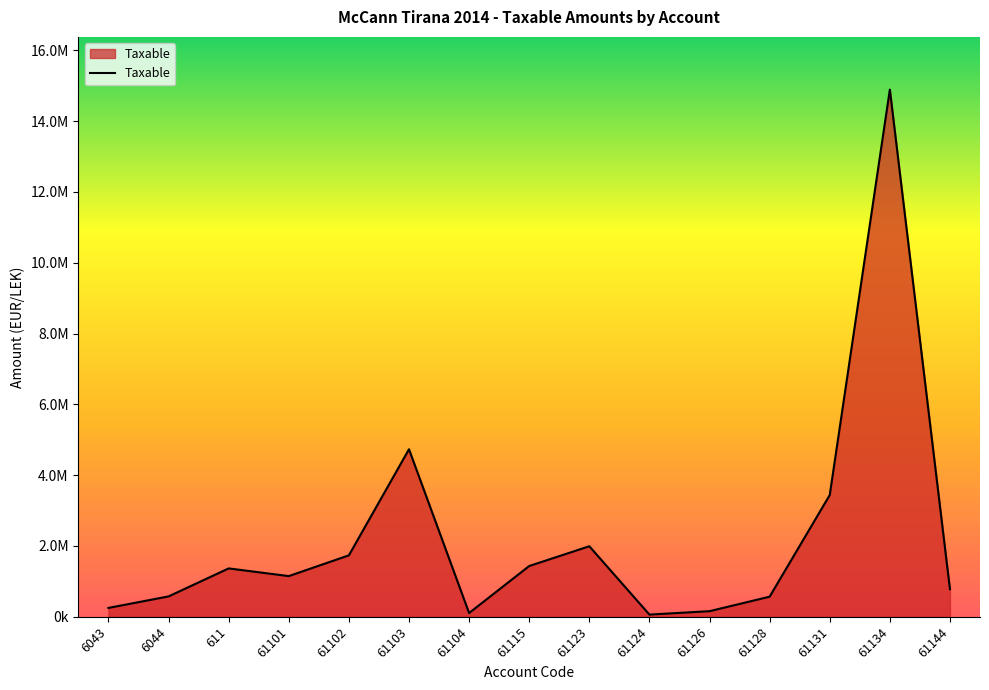

Does the chart have visible grid lines?

No